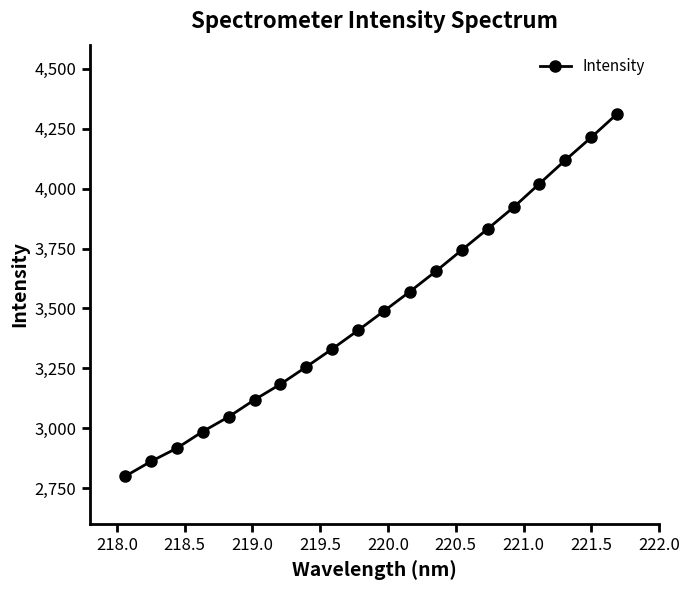

True or false: there are more than 1 points higher than both neighbors.

False